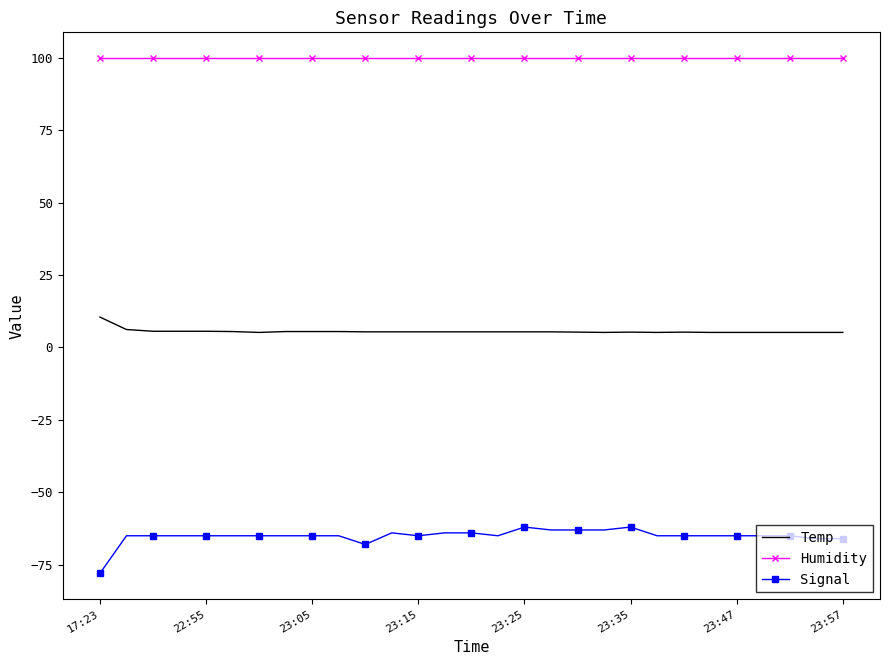

True or false: Signal and Humidity intersect in this chart.

False